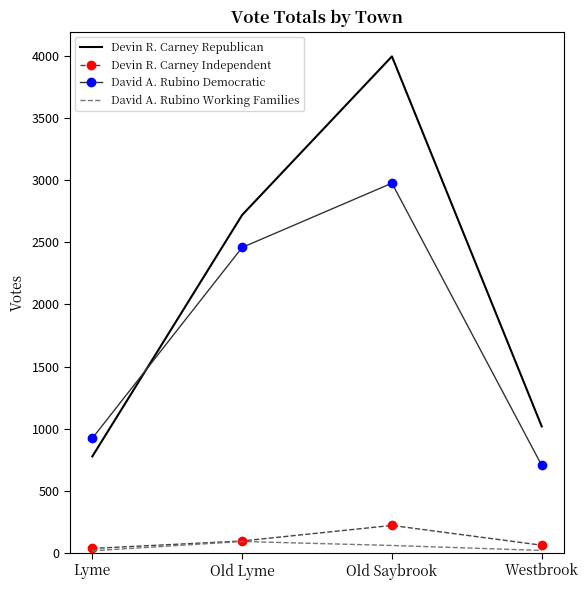

At which category is the sum across all series the highest?

Old Saybrook